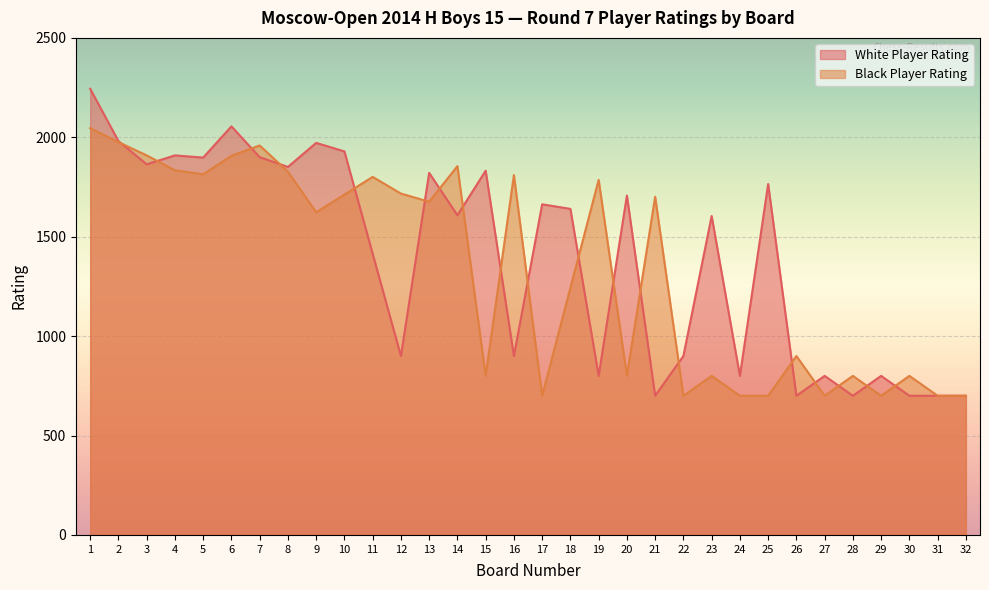

What is the greatest value displayed?

2244.0